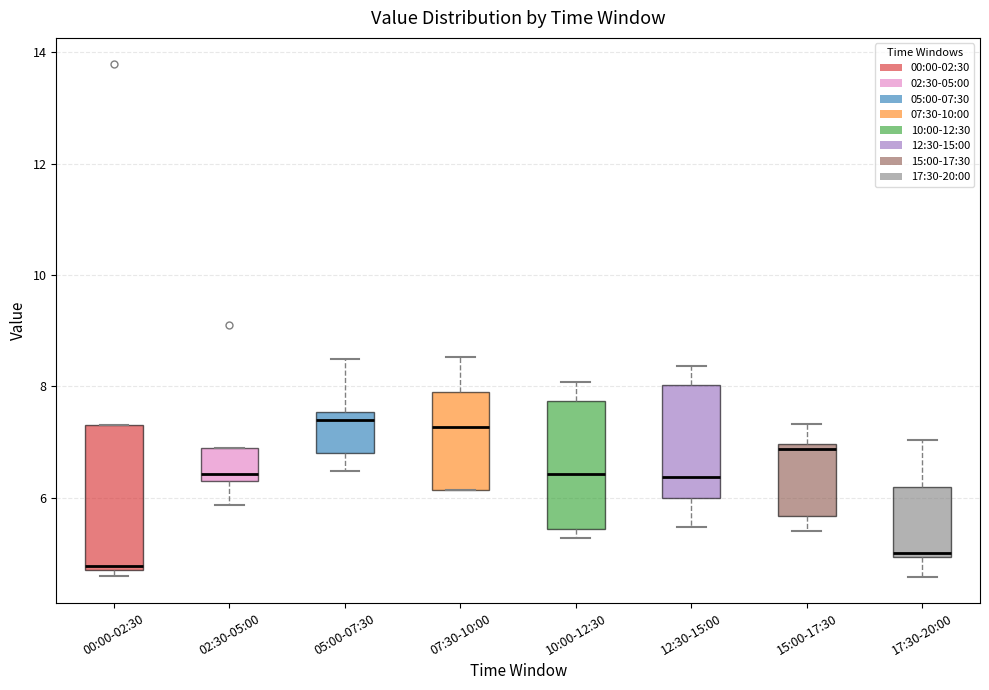

Comparing the boxes themselves (not the whiskers), which one is the tallest?

00:00-02:30